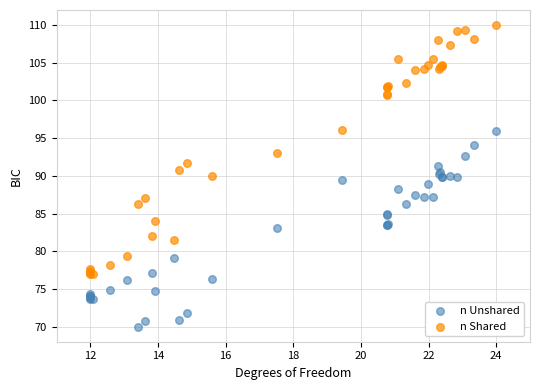

What is the X range (max minus min) for the scatter plot?

12.0